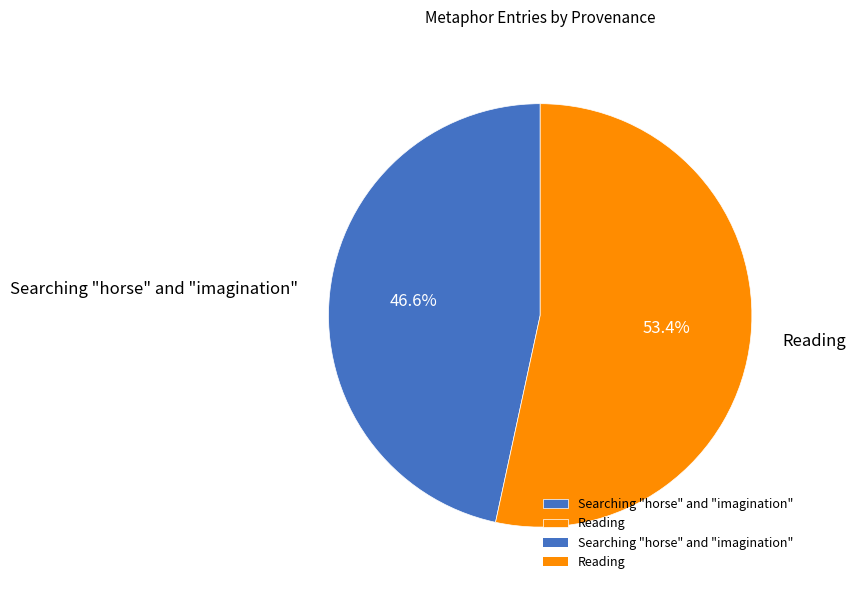

To the nearest percent, what is the average slice percentage?

50%